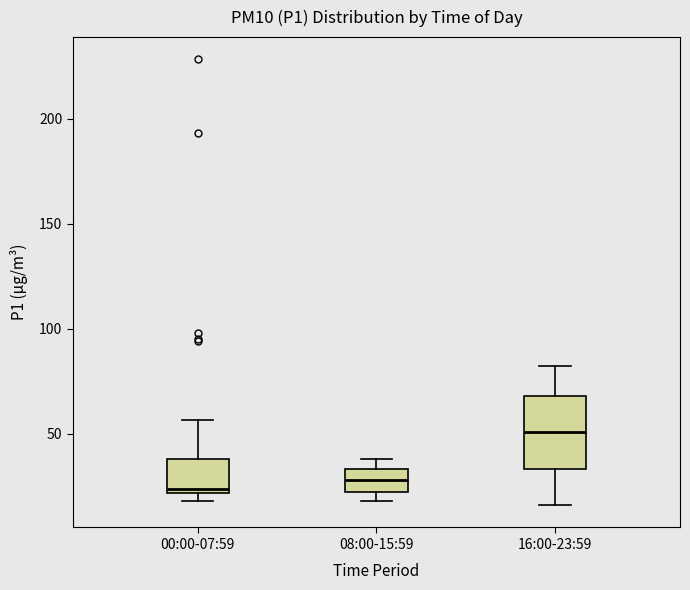

Reading left to right, transcribe this box plot: for each box, give where its median line is, the range the box spans, and where its two whiskers end, as read against the y-axis. The values are not printed on the chart, so give them approximately, as read against the axis.

00:00-07:59: median 25, box 20 to 40, whiskers 20 (just below the box's lower edge) to 55
08:00-15:59: median 30, box 25 to 35, whiskers 20 to 40
16:00-23:59: median 50, box 35 to 70, whiskers 15 to 80